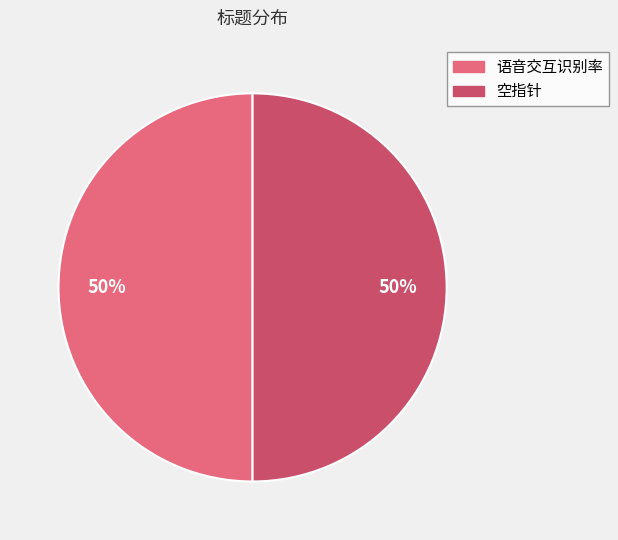

How many segments does this pie chart have?

2